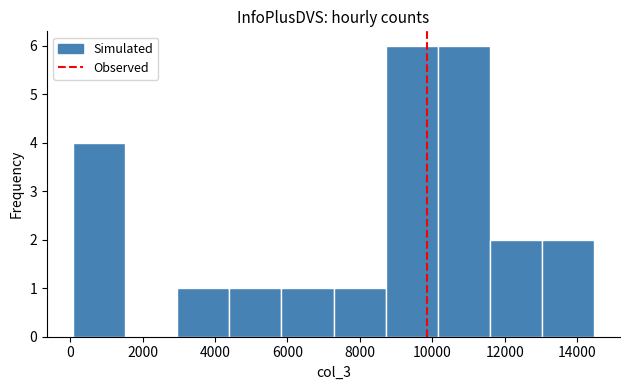

How tall is the bar that spans 10200 to 11600 on the x-axis? Neither the bar edges nor the heights are printed on the chart, so give them approximately, as read against the axes.

6